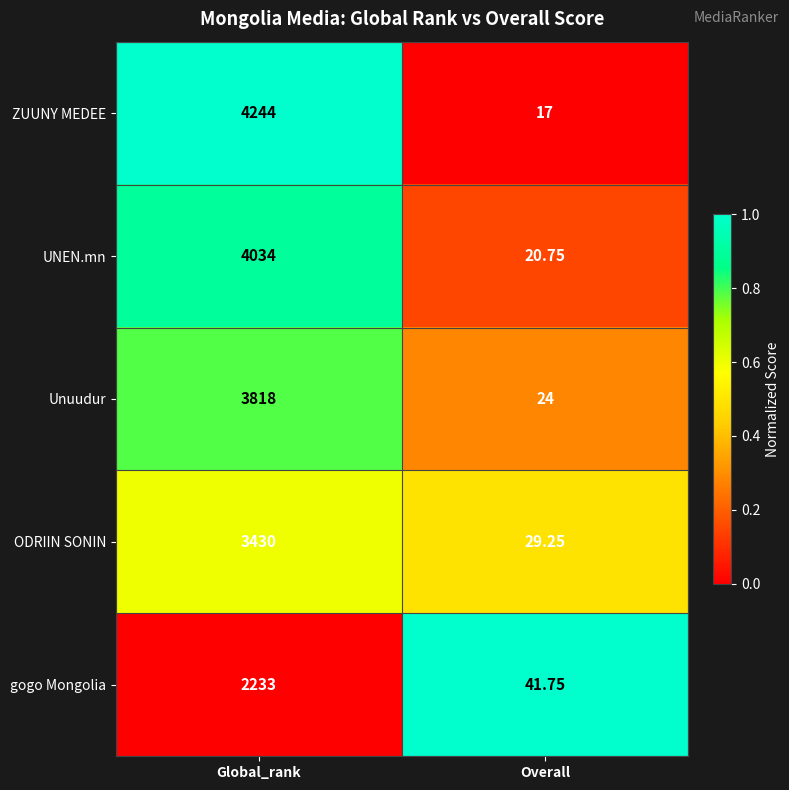

Is the value of ZUUNY MEDEE at Overall greater than the value of Unuudur at Overall?

No